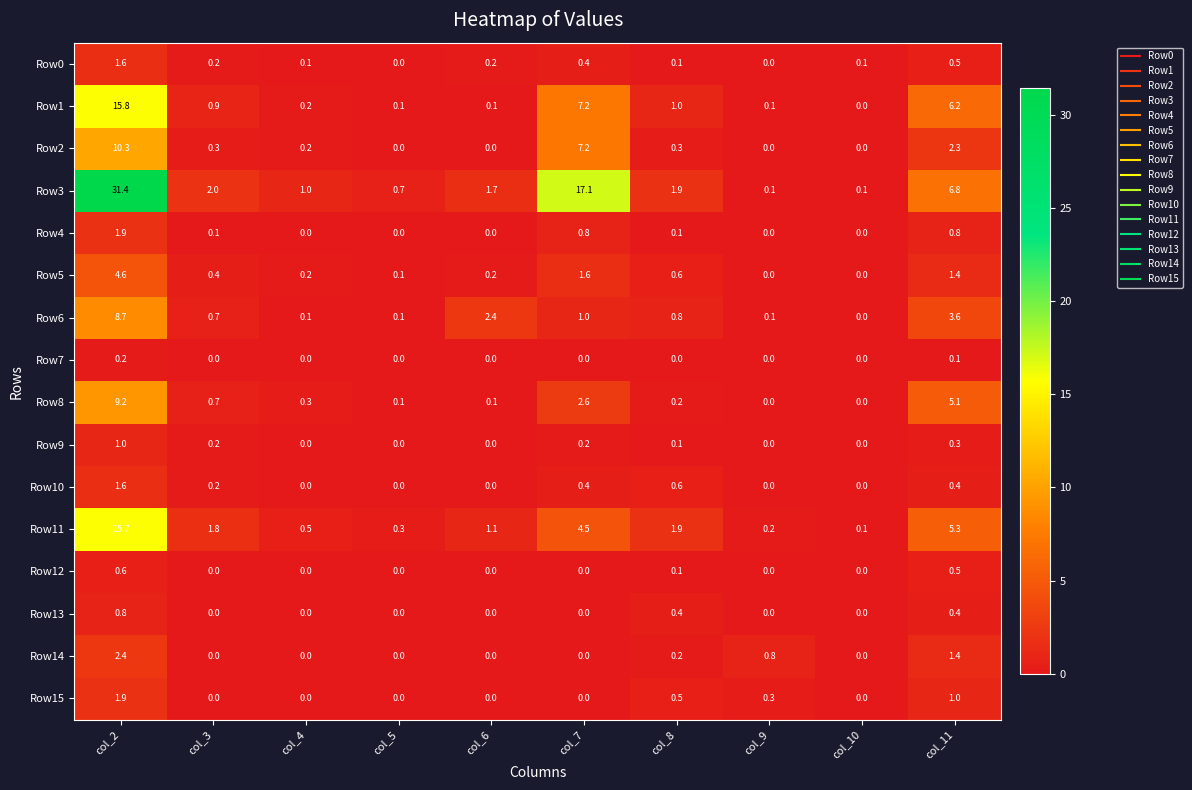

What is the sum of the Row2 values at col_11 and col_5?

2.3